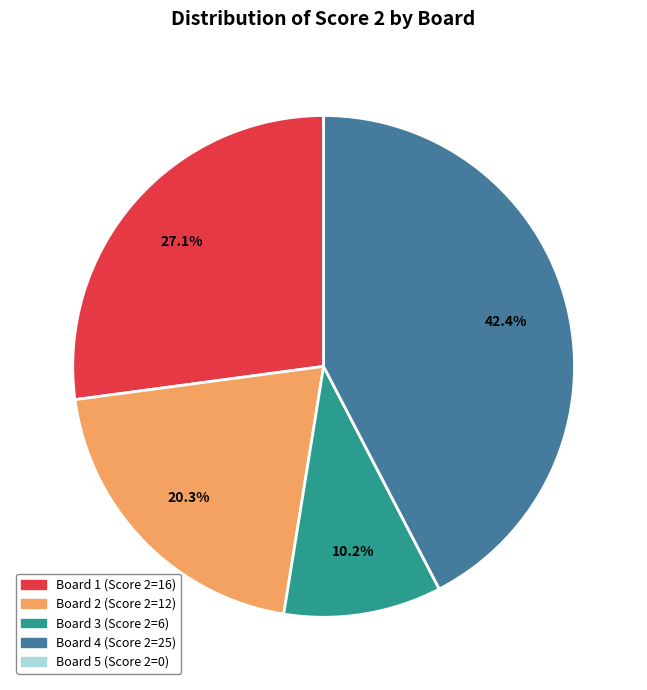

Is it true that Board 3 is 10% of the pie?

True